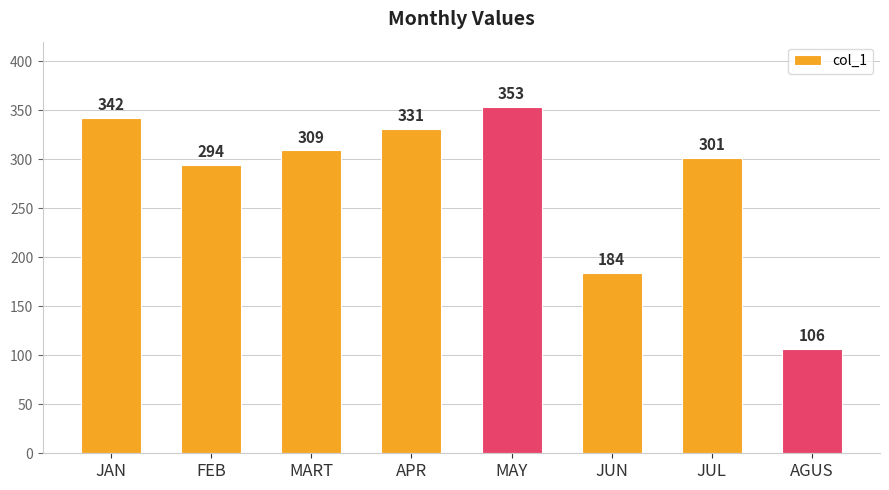

List the labels in order of value, smallest first.

AGUS, JUN, FEB, JUL, MART, APR, JAN, MAY